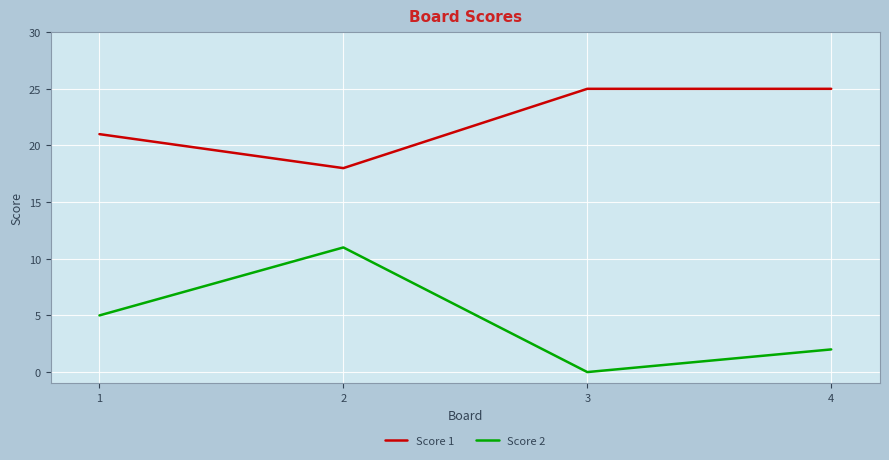

True or false: Score 2 and Score 1 intersect in this chart.

False